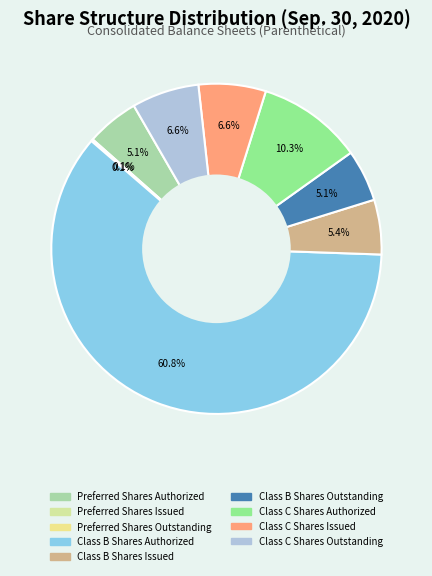

Between Preferred Shares Authorized and Class C Shares Authorized, which is larger?

Class C Shares Authorized